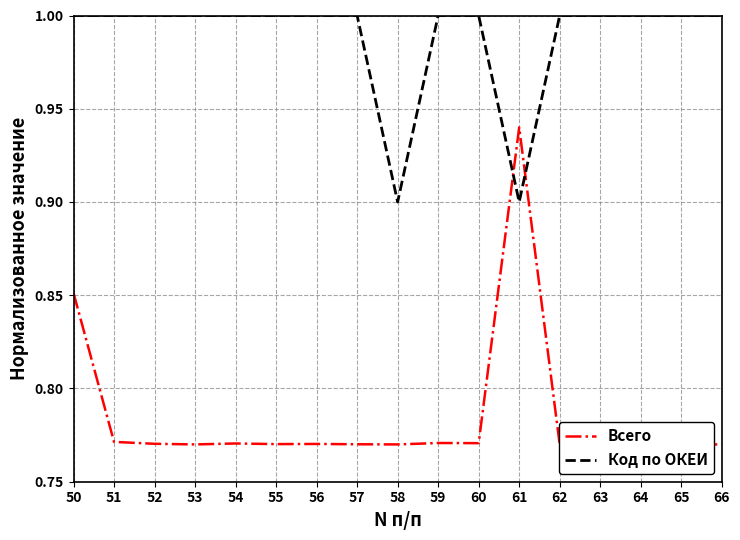

Rank the categories by Код по ОКЕИ value from lowest to highest.

58, 61, 50, 51, 52, 53, 54, 55, 56, 57, 59, 60, 62, 63, 64, 65, 66